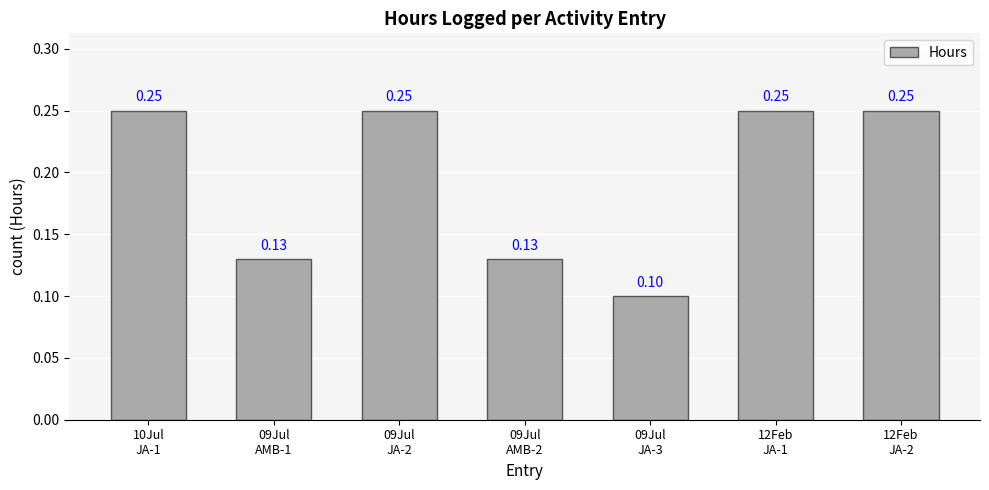

The chart shows a value of 0.1 at 09Jul
AMB-1. True or false?

True